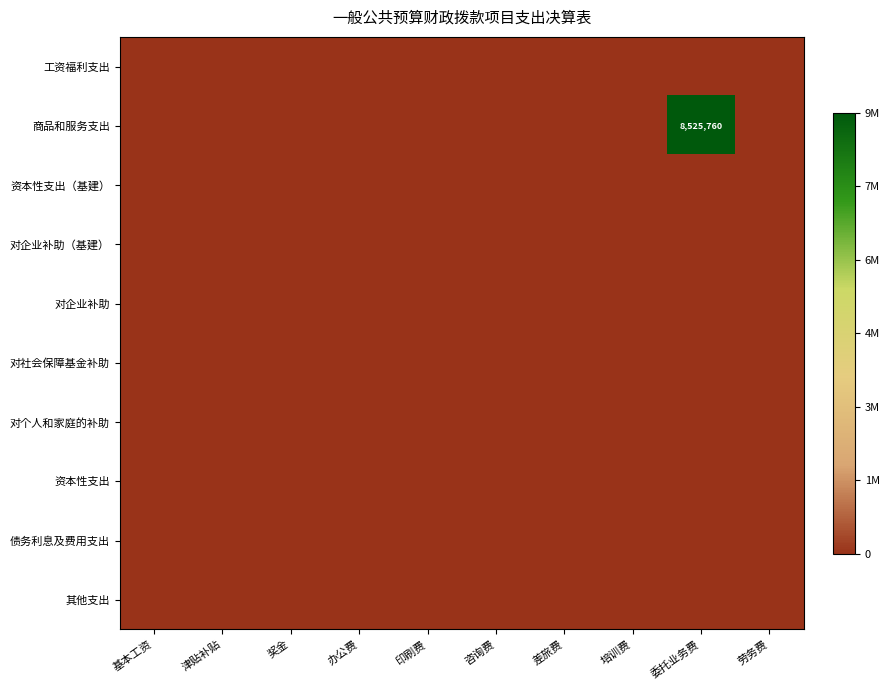

True or false: 商品和服务支出 has a value of 8525760 at 委托业务费.

True